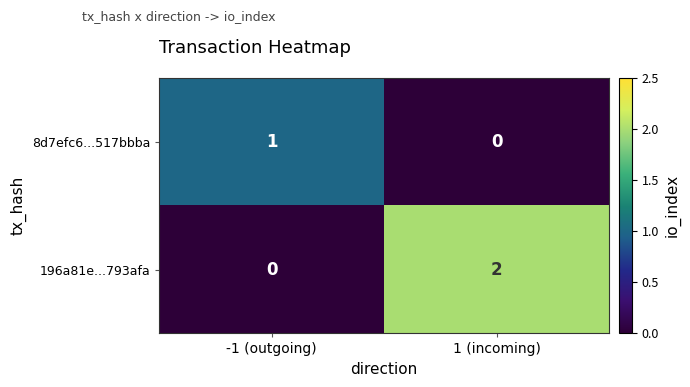

Which category has the highest value across all series?

1 (incoming)